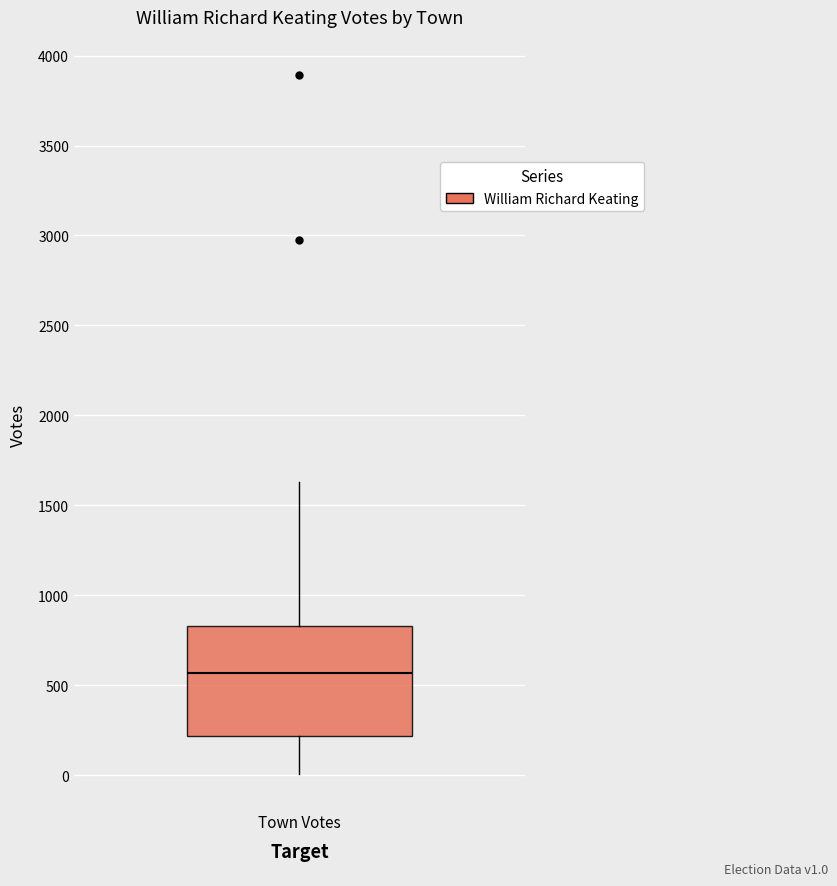

Transcribe this box plot: give where the median line is, the range the box spans, and where the two whiskers end, as read against the y-axis. The values are not printed on the chart, so give them approximately, as read against the axis.

median 550, box 200 to 850, whiskers 0 to 1650